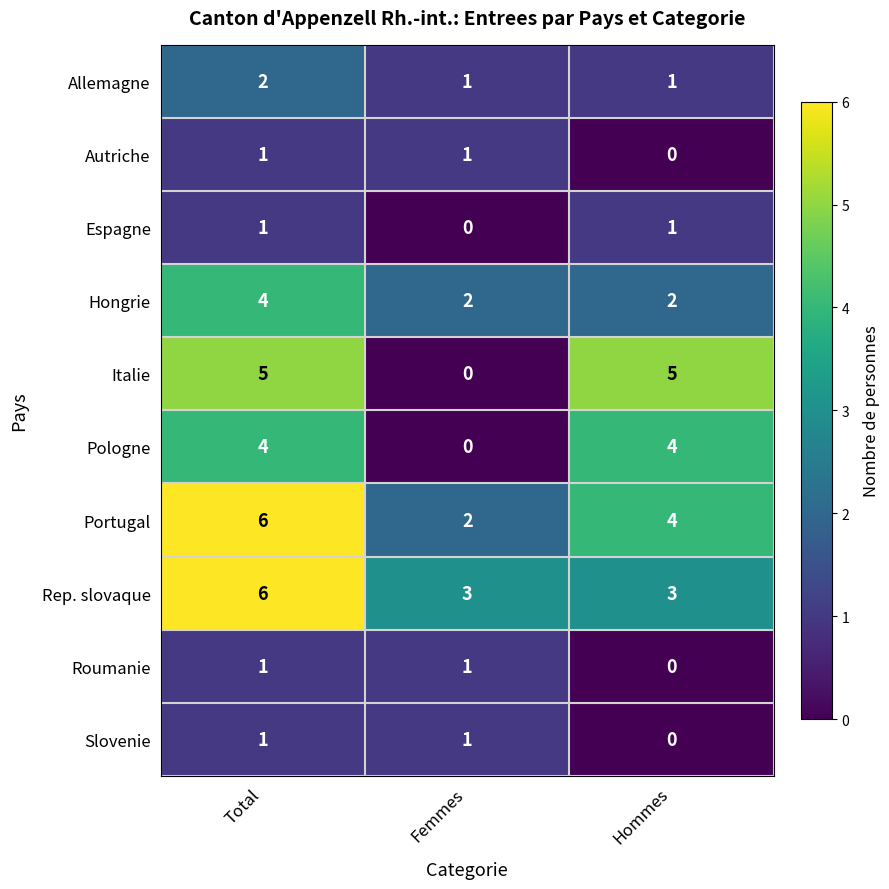

What is the sum of all Portugal values?

12